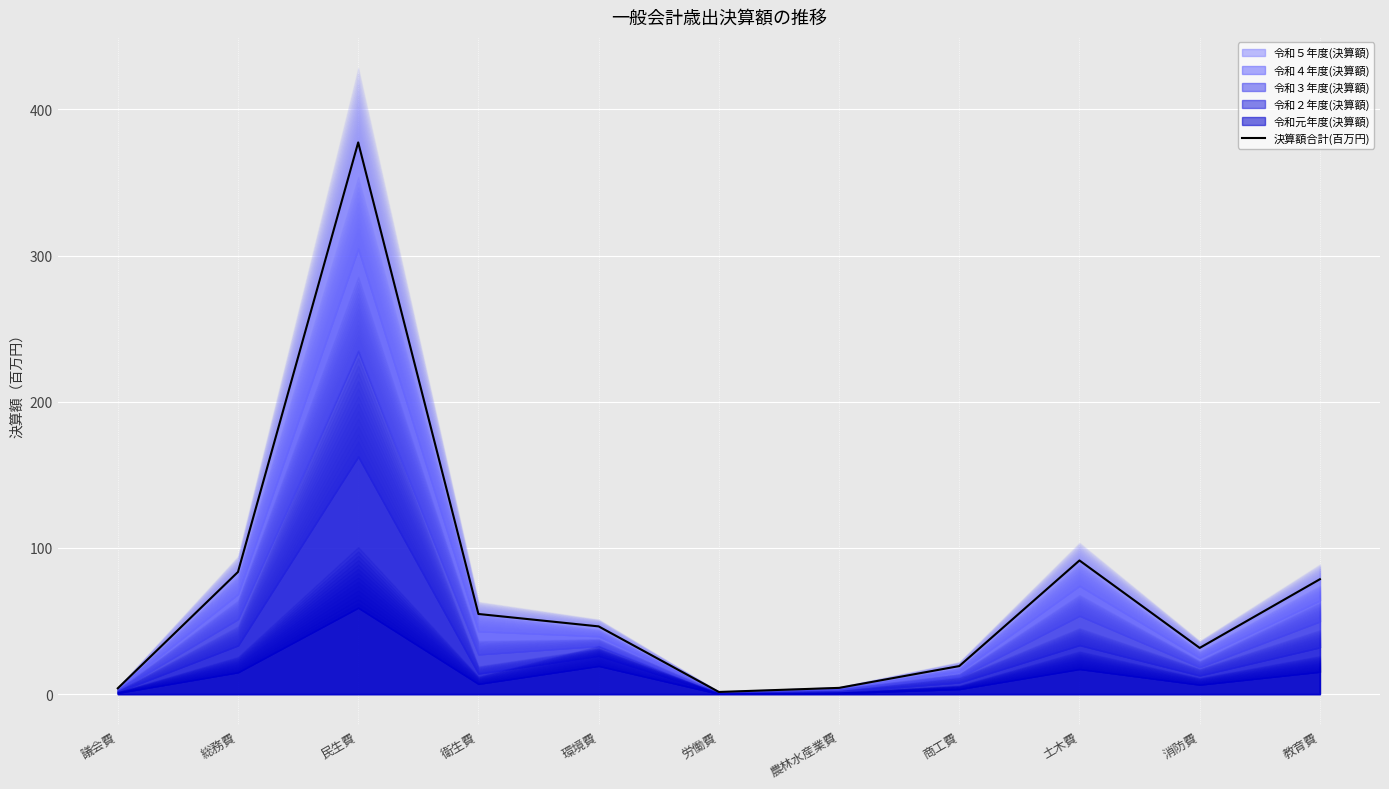

What is the label of the 2nd point from the left?

総務費